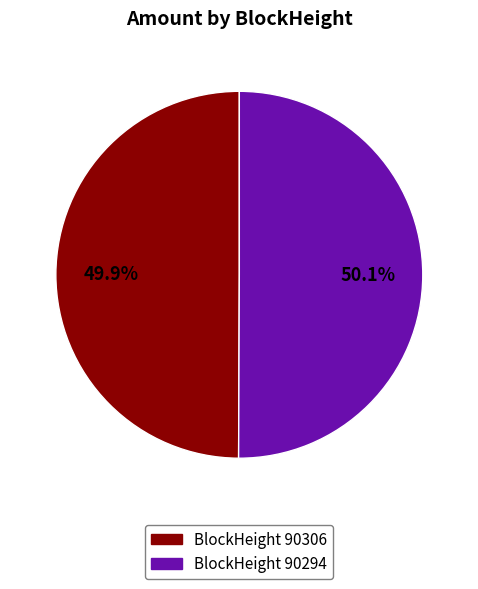

Is there a majority slice in this chart?

Yes